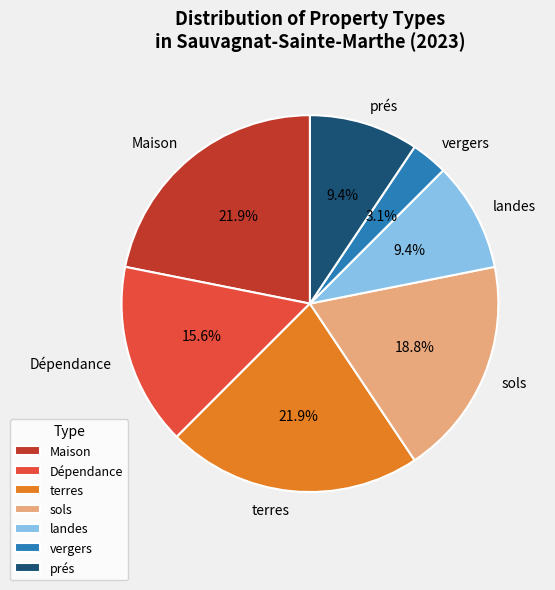

What is the ratio of the value at Dépendance to the value at vergers?

5.0